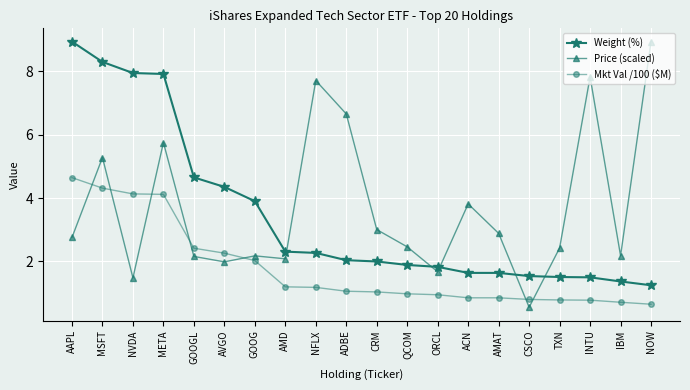

What is the total value across all series at TXN?

4.7